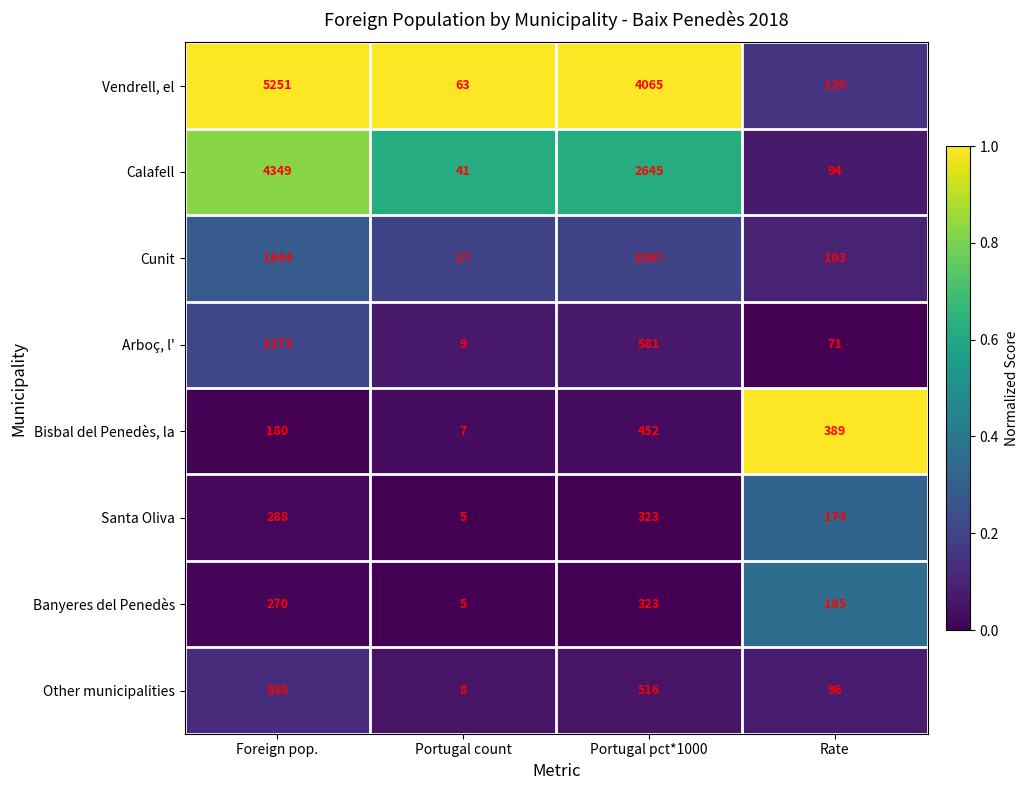

Which category has the highest value in the Vendrell, el series?

Foreign pop.